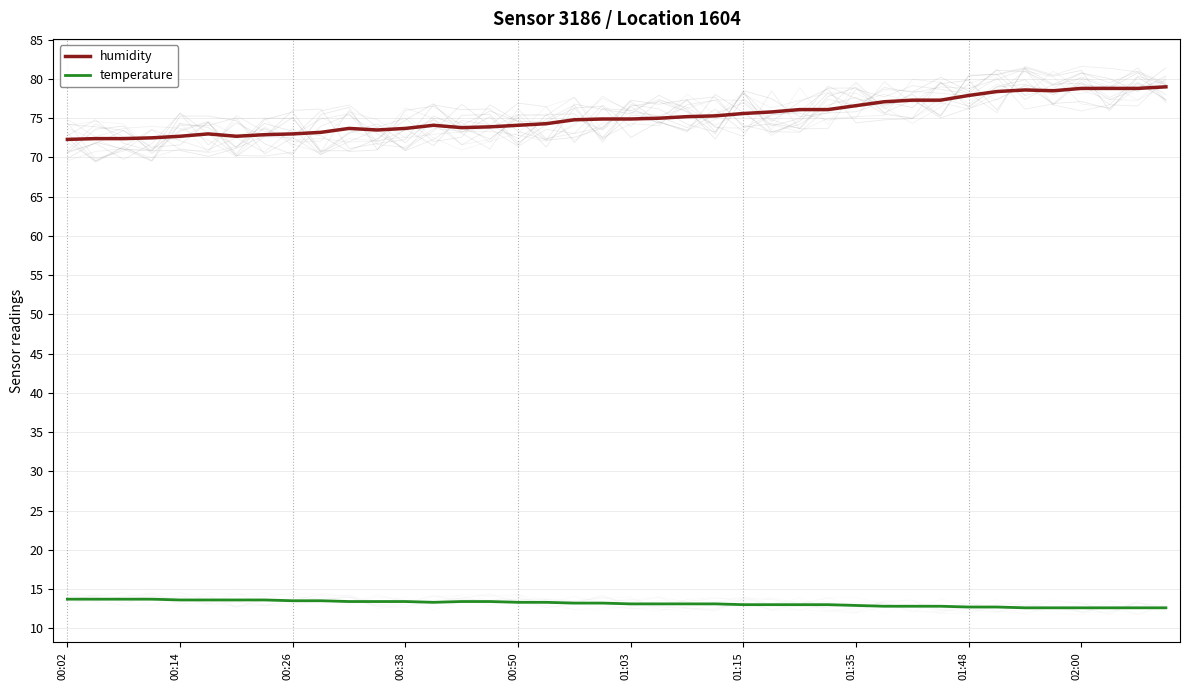

True or false: temperature and humidity intersect in this chart.

False